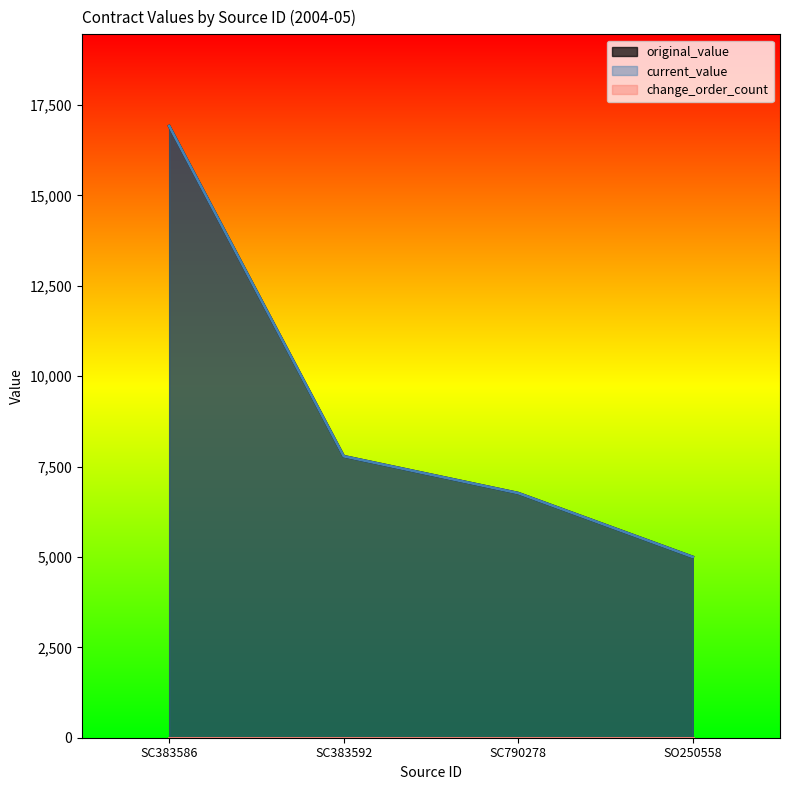

List the labels in order of current_value value, largest first.

SC383586, SC383592, SC790278, SO250558